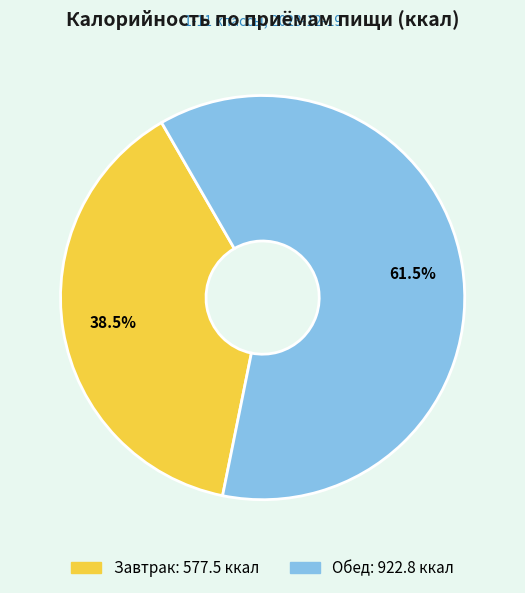

Approximately how many times larger is the value at Обед compared to Завтрак?

1.6